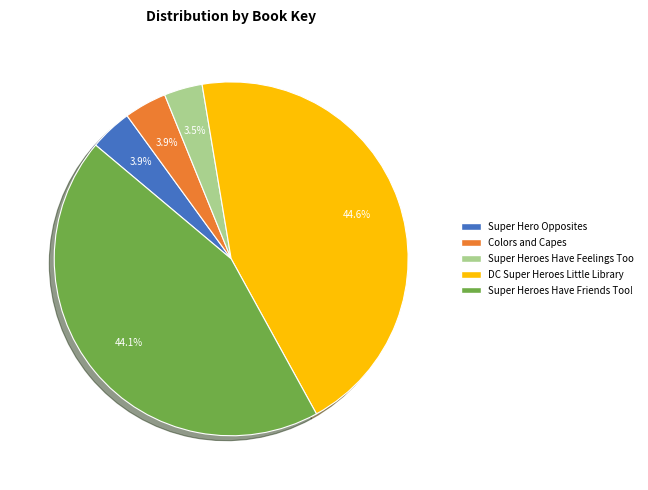

To the nearest percent, what is the difference between the largest and smallest slice percentages?

41%